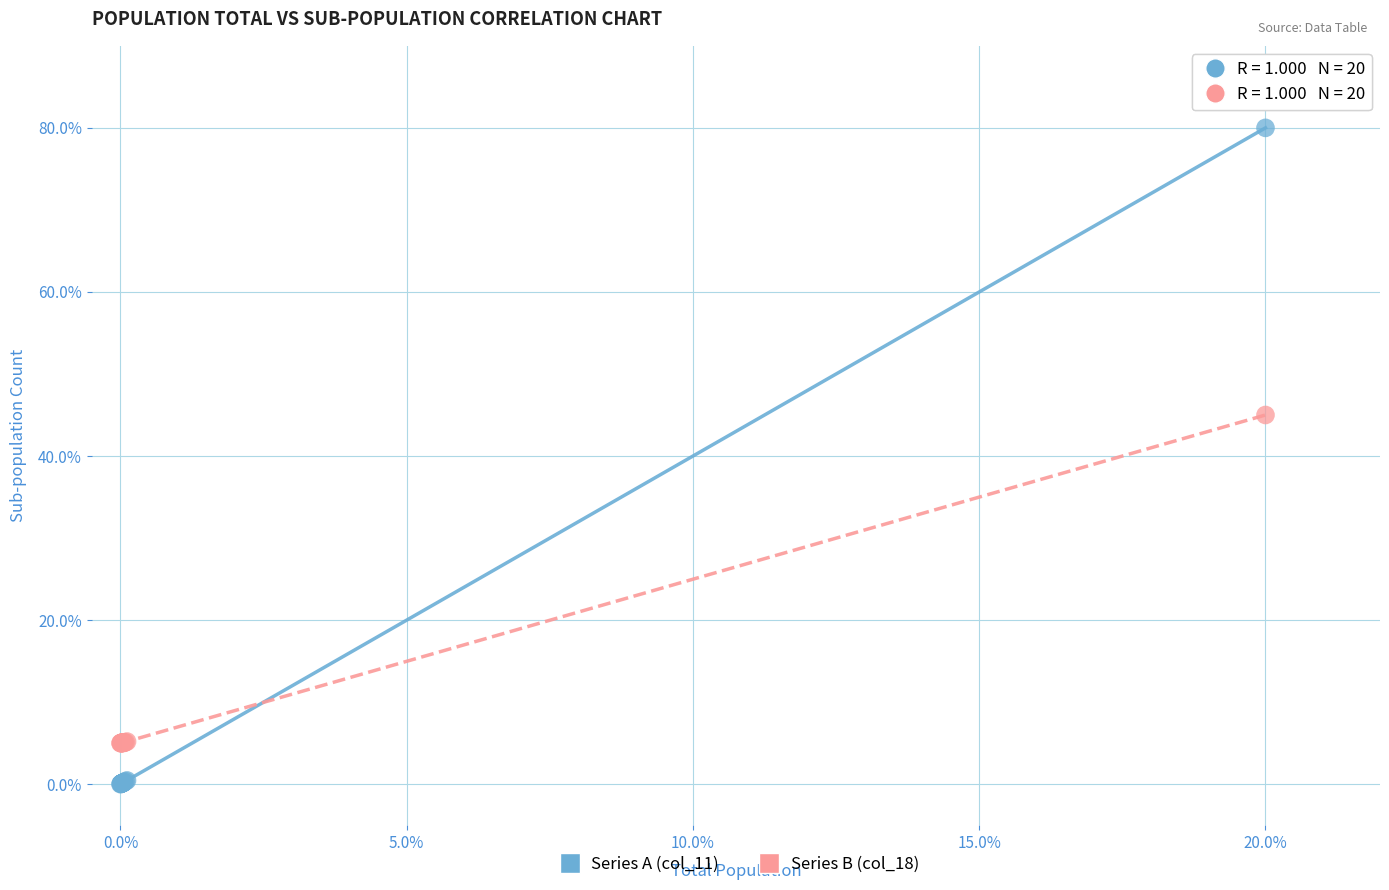

Which series reaches the maximum Y coordinate?

Series A (col_11)